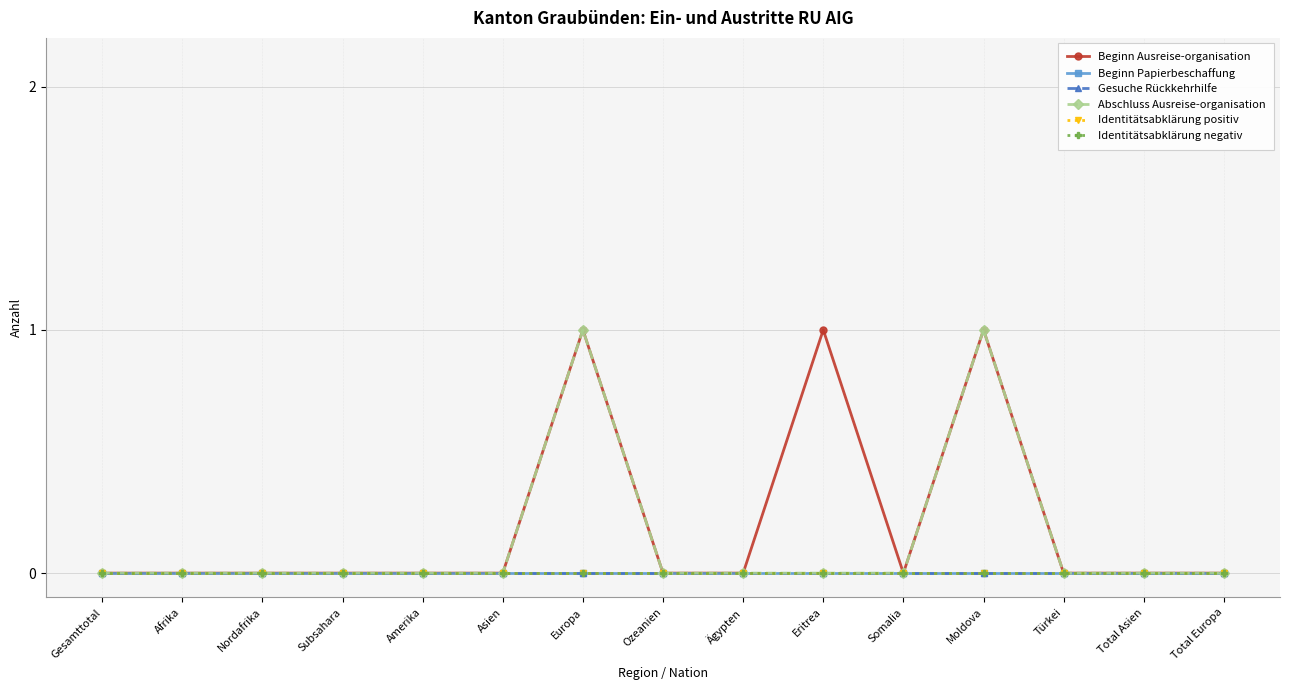

List the labels in order of Abschluss Ausreise-organisation value, smallest first.

Gesamttotal, Afrika, Nordafrika, Subsahara, Amerika, Asien, Ozeanien, Ägypten, Eritrea, Somalia, Türkei, Total Asien, Total Europa, Europa, Moldova